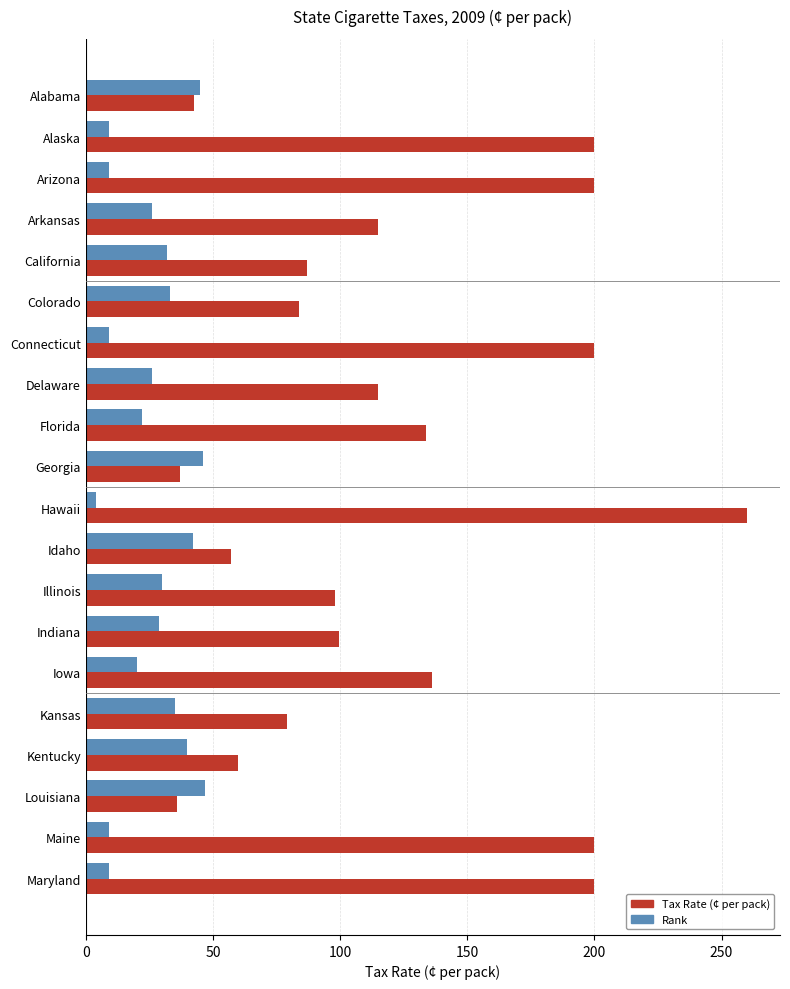

What is the difference between the maximum and minimum values in the Rank series?

43.0